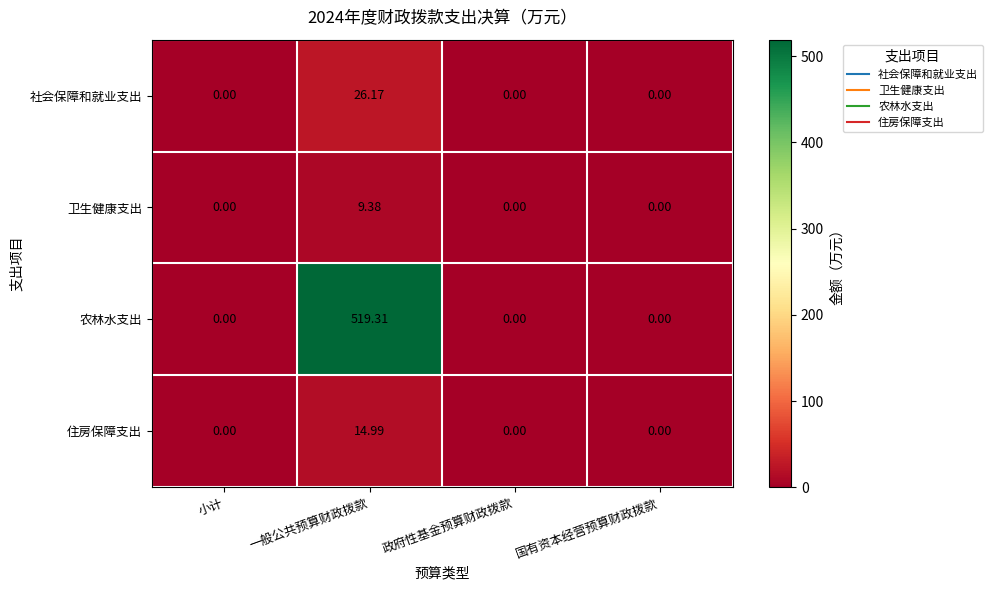

Which label corresponds to the largest value in the chart?

一般公共预算财政拨款